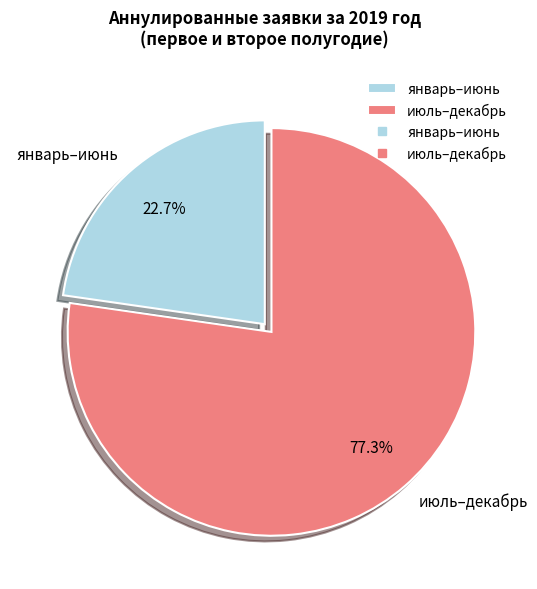

Is there any slice that represents more than half of the pie?

Yes